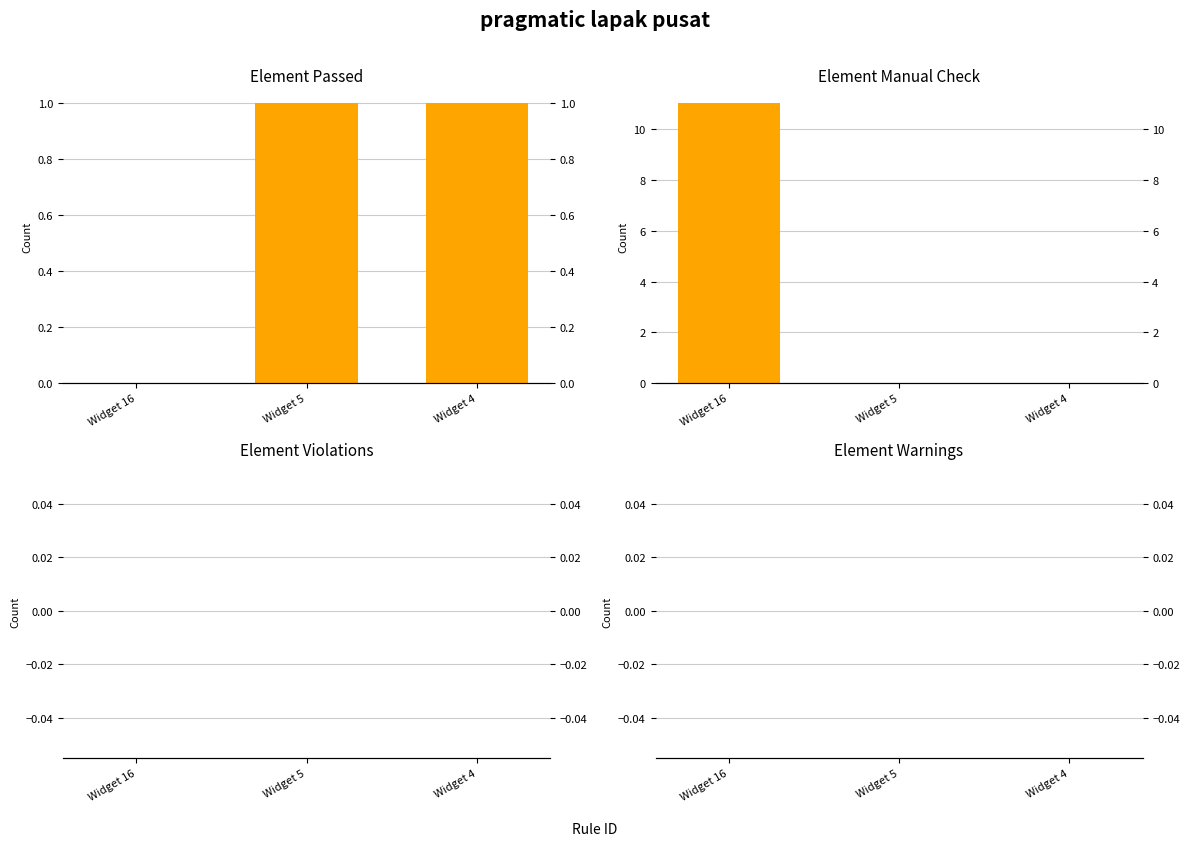

Reading left to right, list all the values displayed in this chart.

Element Passed: Widget 16=0	Widget 5=1	Widget 4=1
Element Manual Check: Widget 16=11	Widget 5=0	Widget 4=0
Element Violations: Widget 16=0	Widget 5=0	Widget 4=0
Element Warnings: Widget 16=0	Widget 5=0	Widget 4=0